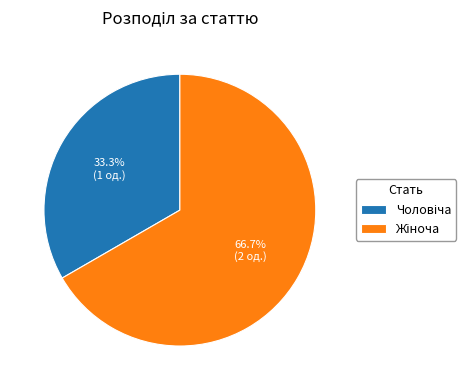

Does any single category account for the majority?

Yes